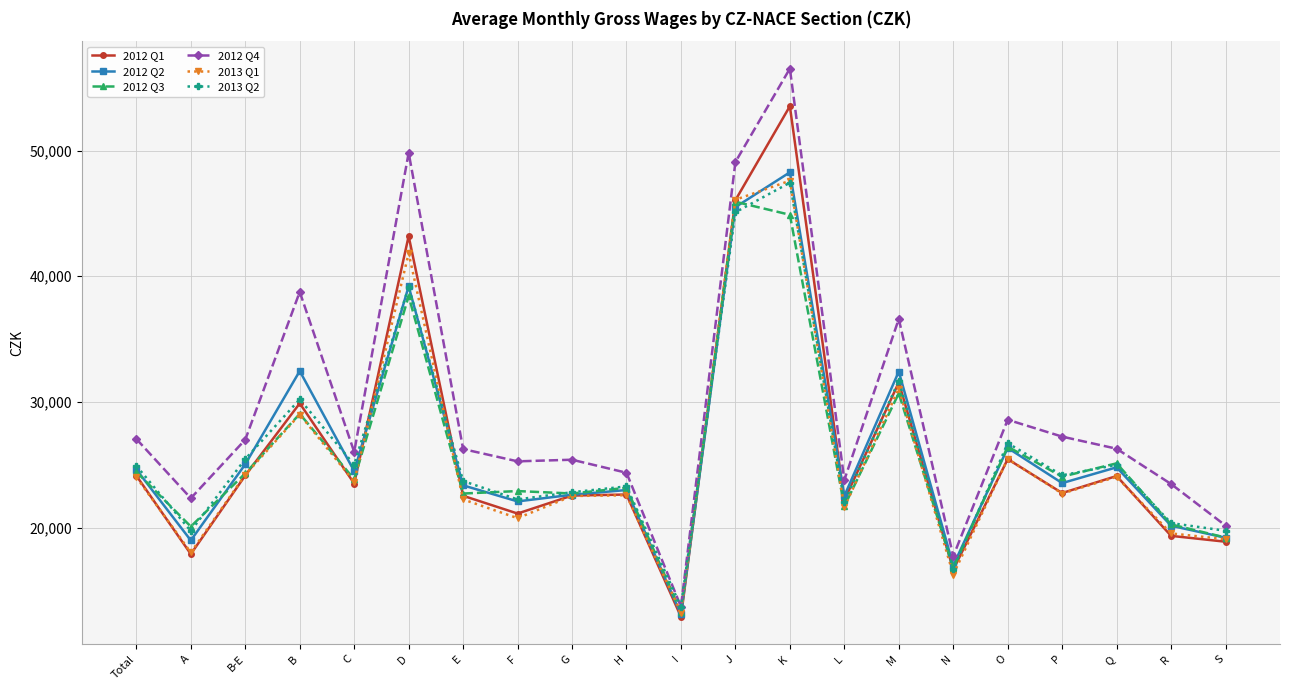

What is the sum of all 2012 Q1 values?

545057